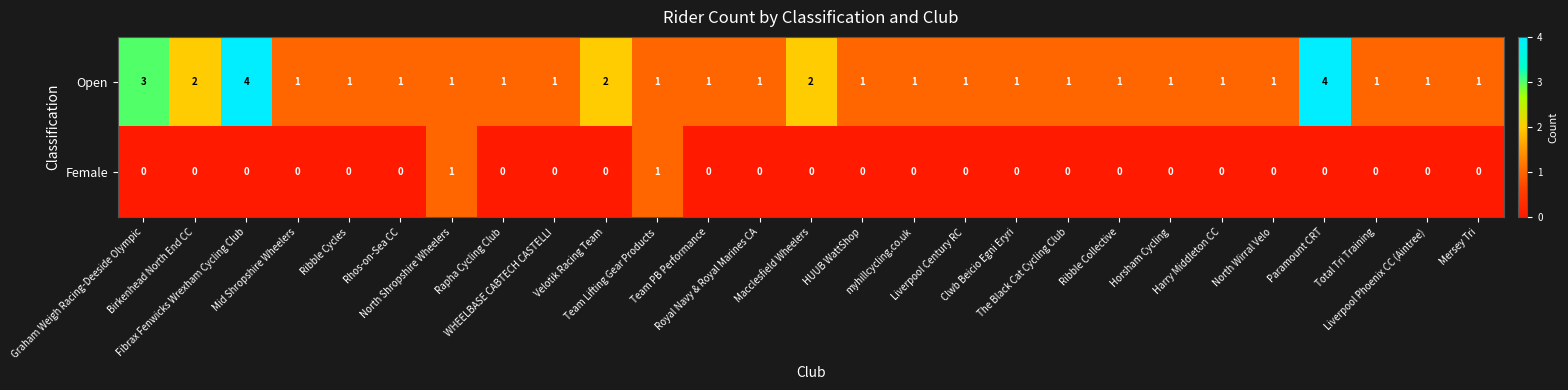

List the series in order of their peak value, highest first.

Open, Female